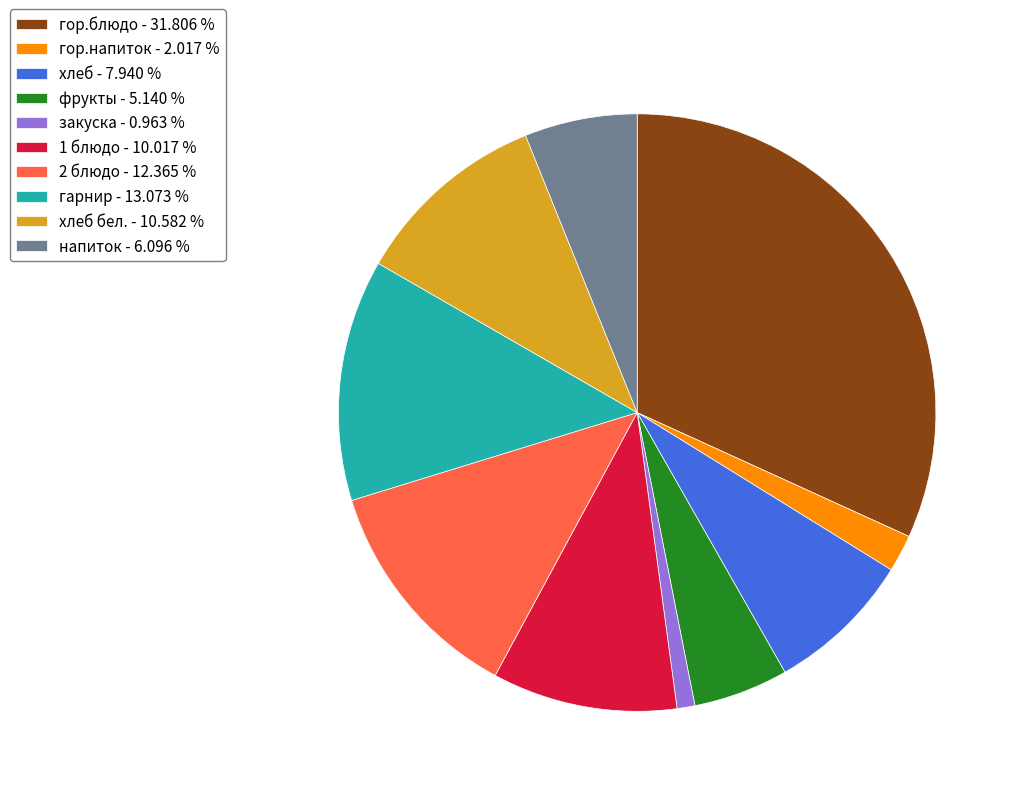

Between гарнир - 13.073 % and гор.блюдо - 31.806 %, which is larger?

гор.блюдо - 31.806 %